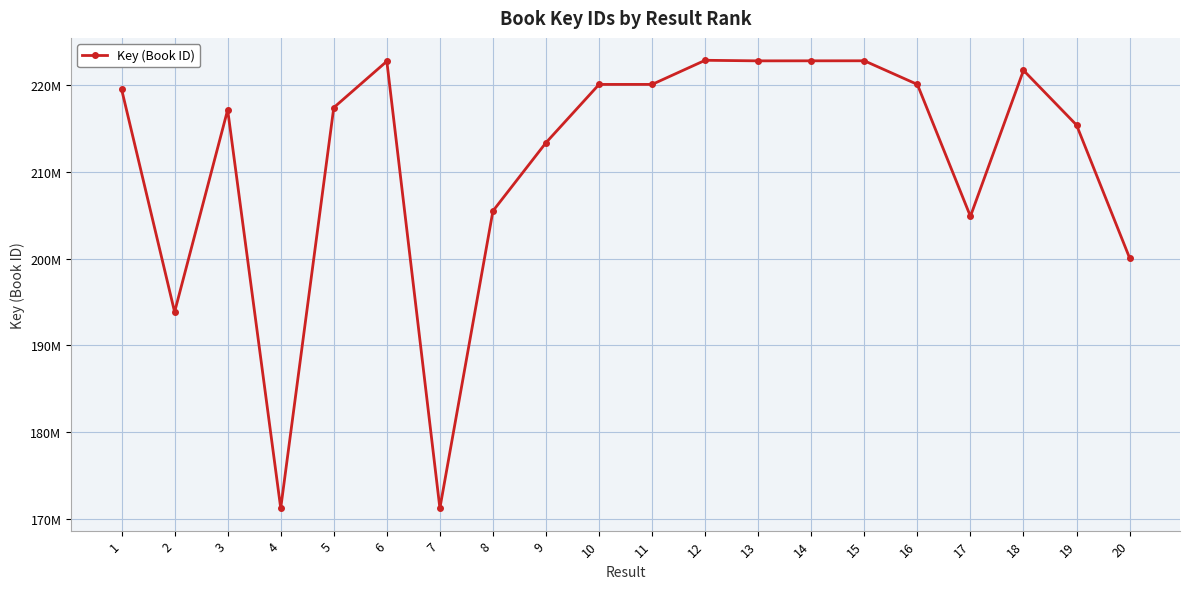

What is the average value?

211238500